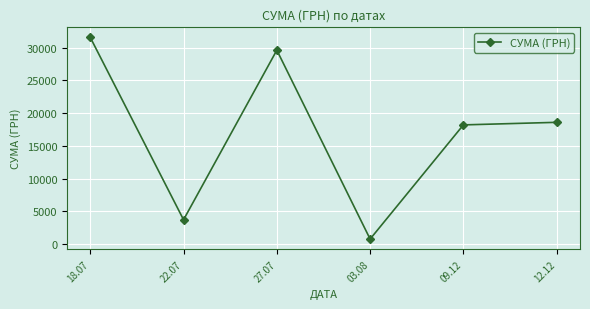

Is it true that the value at 18.07 is 52877.5?

False